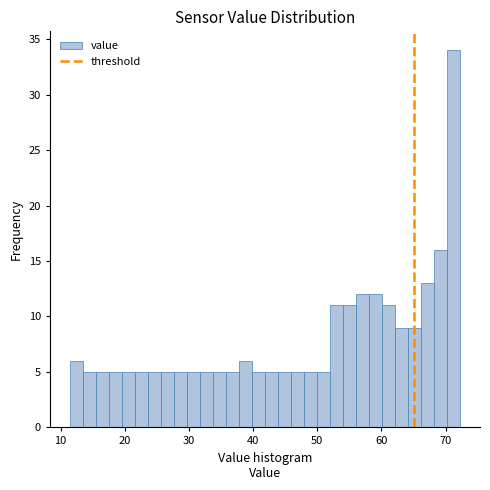

Around what value on the x-axis is the tallest bar? Give the approximate position of its centre, as read against the axis.

71